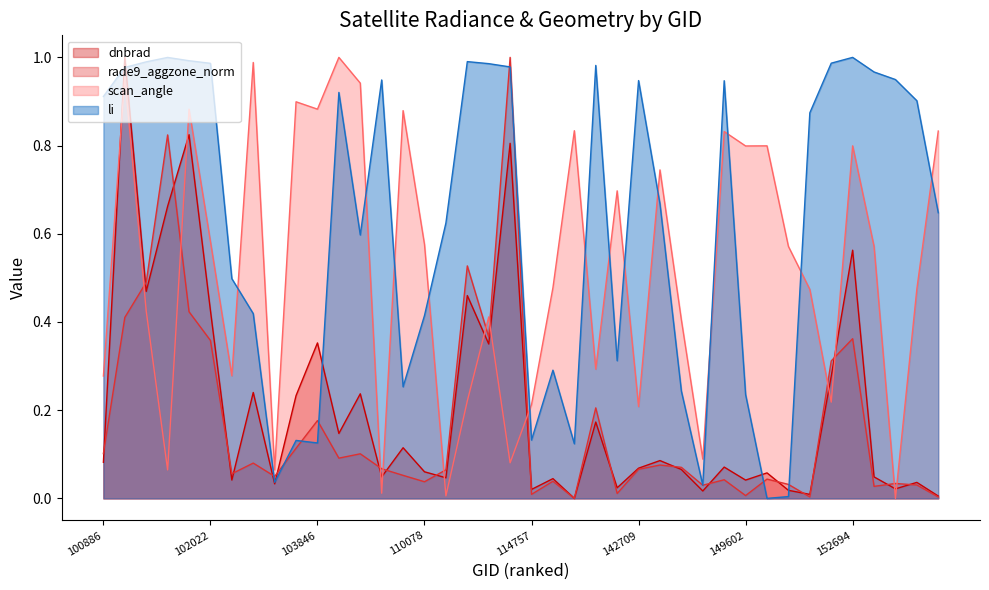

At how many categories does at least one series exceed 0?

40